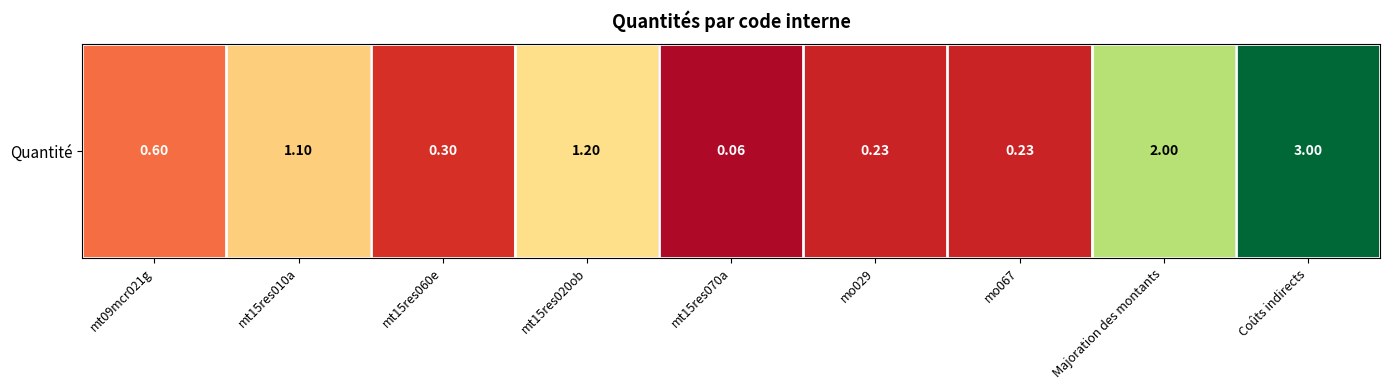

Reading left to right, transcribe all the data shown in this chart.

0.6	1.1	0.3	1.2	0.1	0.2	0.2	2.0	3.0